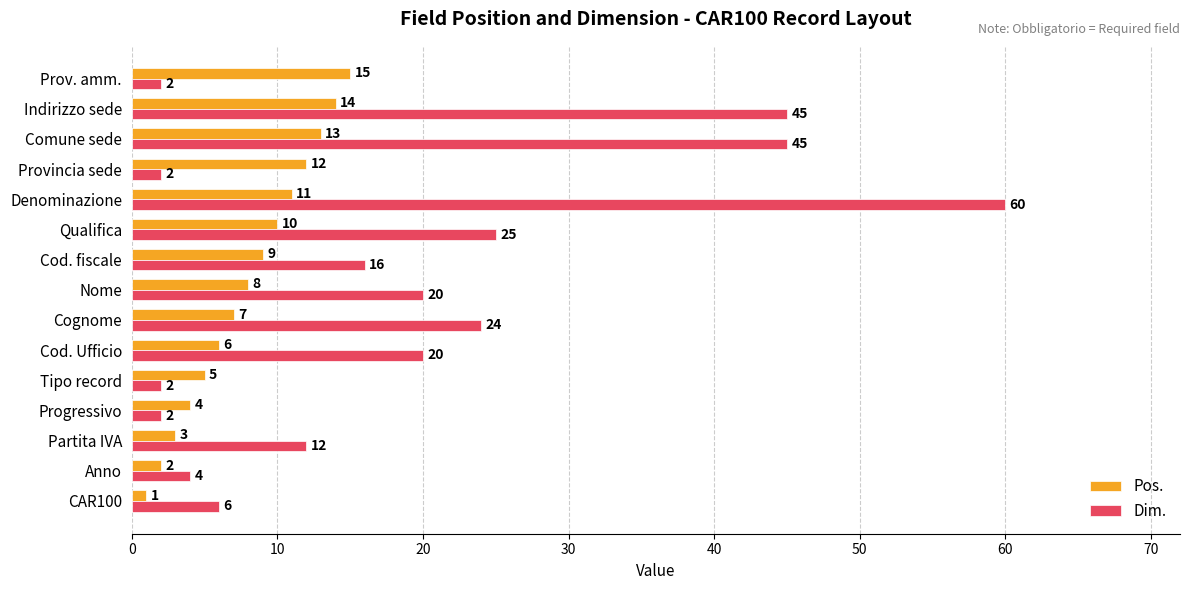

What is the maximum value shown in the chart?

60